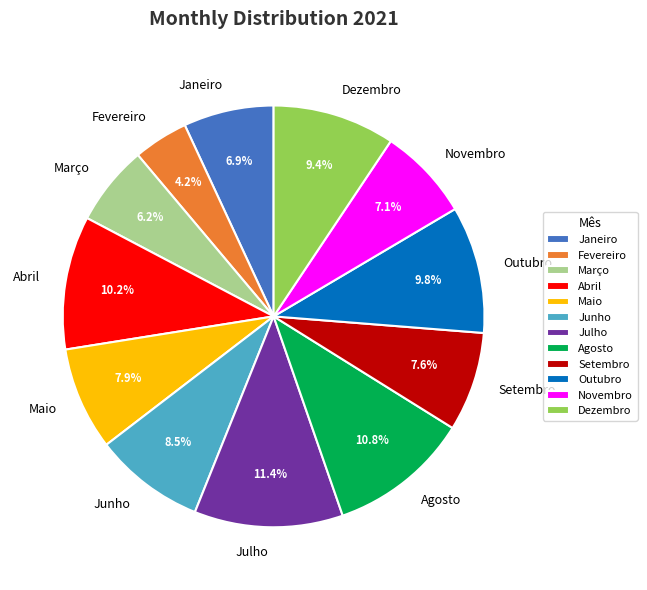

To the nearest percent, what is the difference between the Outubro and Junho slice percentages?

1%